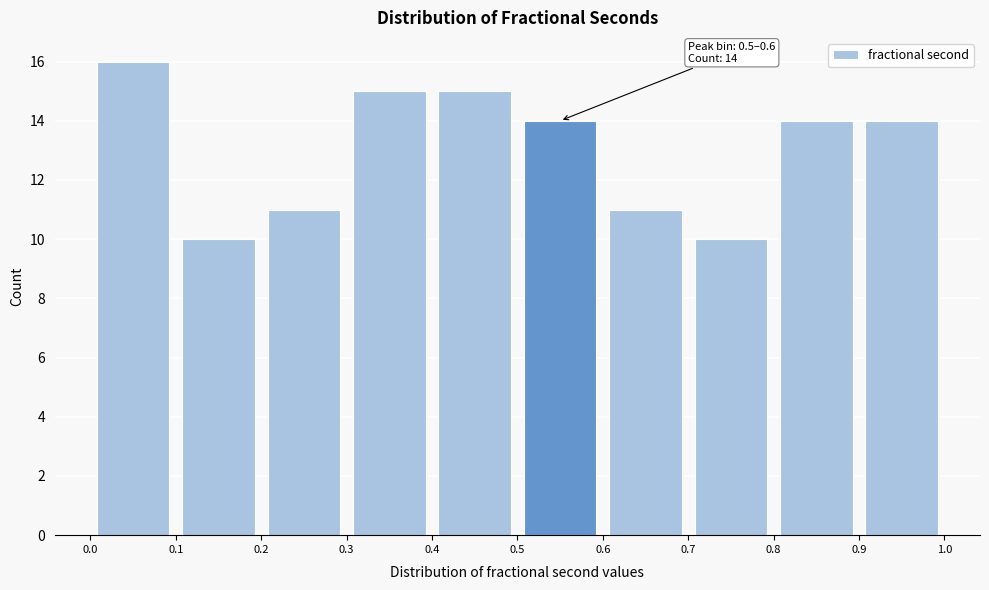

Which range on the x-axis has the tallest bar?

0.0 to 0.1